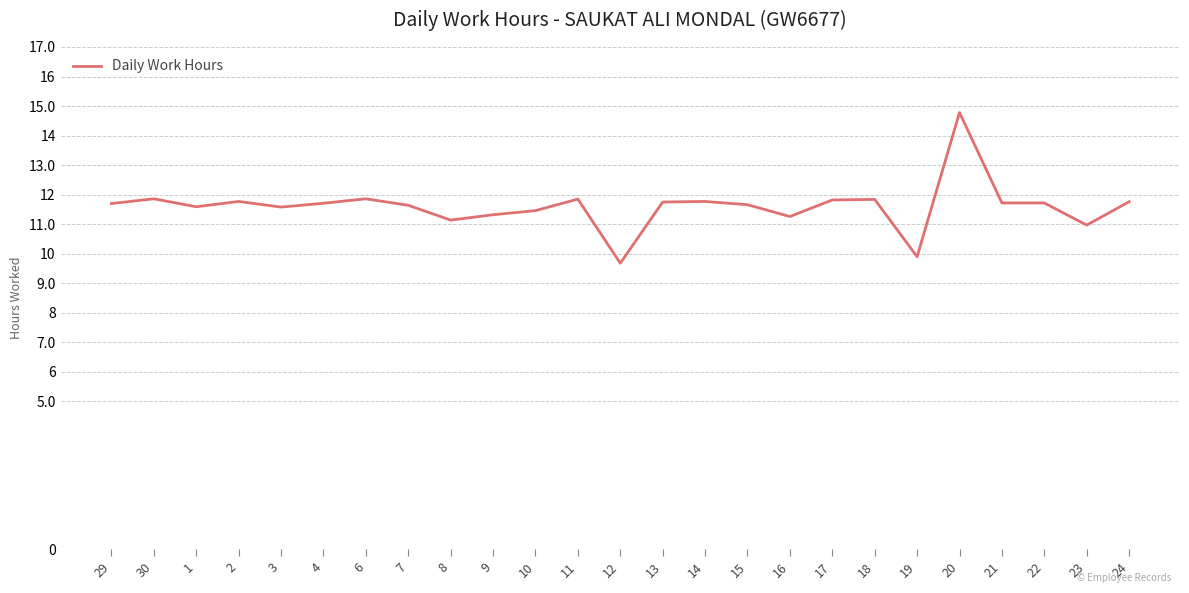

What is the maximum value shown in the chart?

14.8